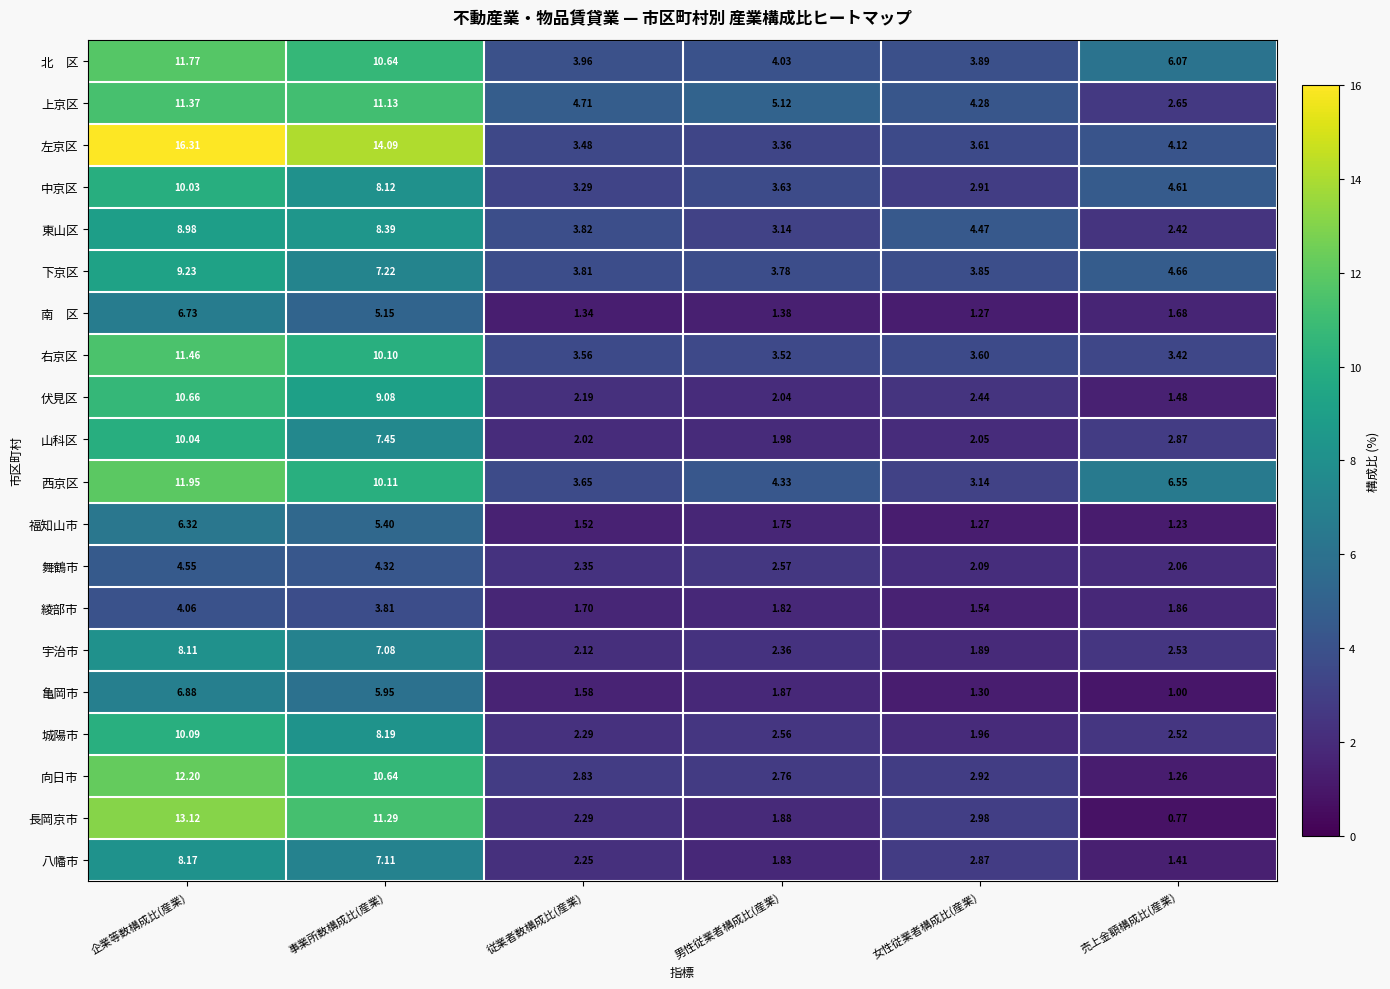

Which series has the largest range (max minus min)?

左京区